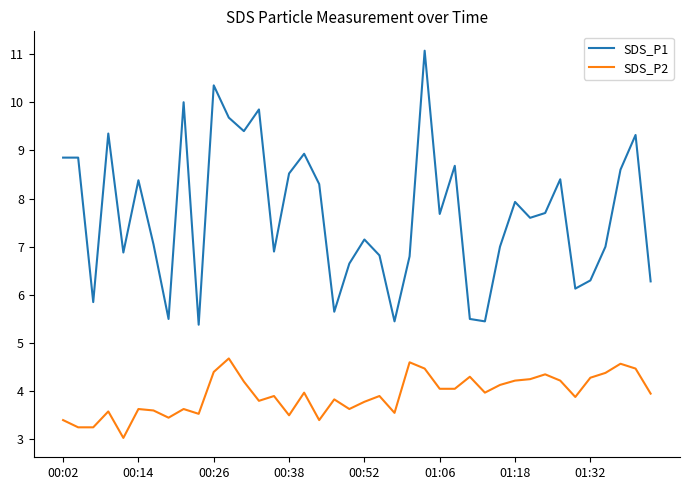

Rank the series by their maximum value, from highest to lowest.

SDS_P1, SDS_P2